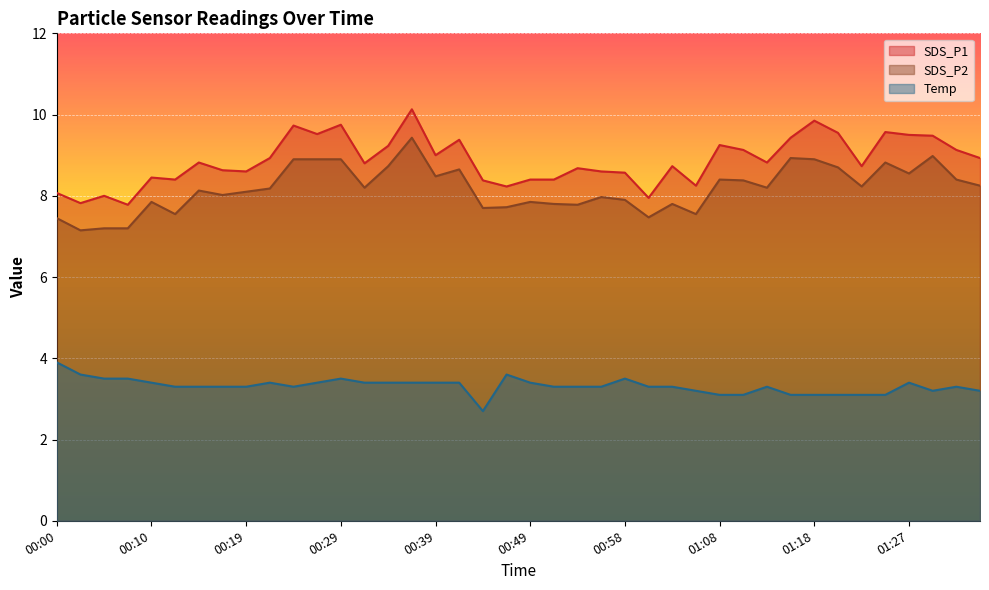

What position from the right is 00:24?

30